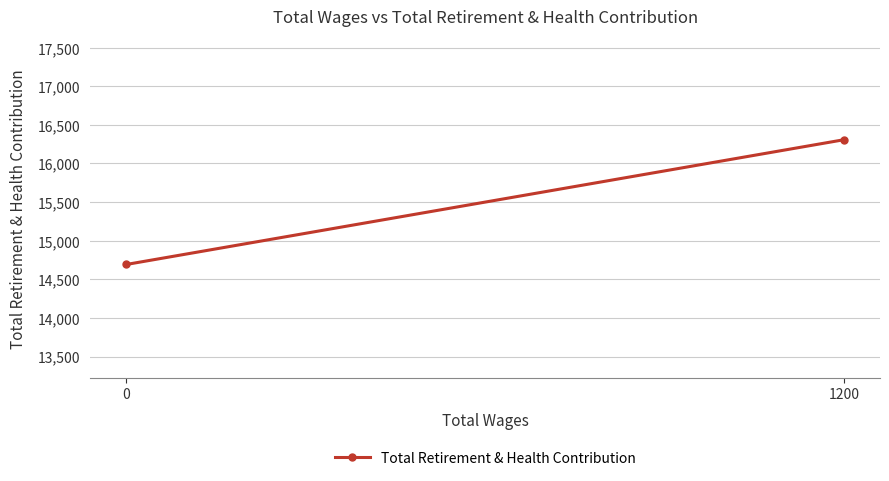

Reading left to right, transcribe all the data shown in this chart.

14692.5	16308.0